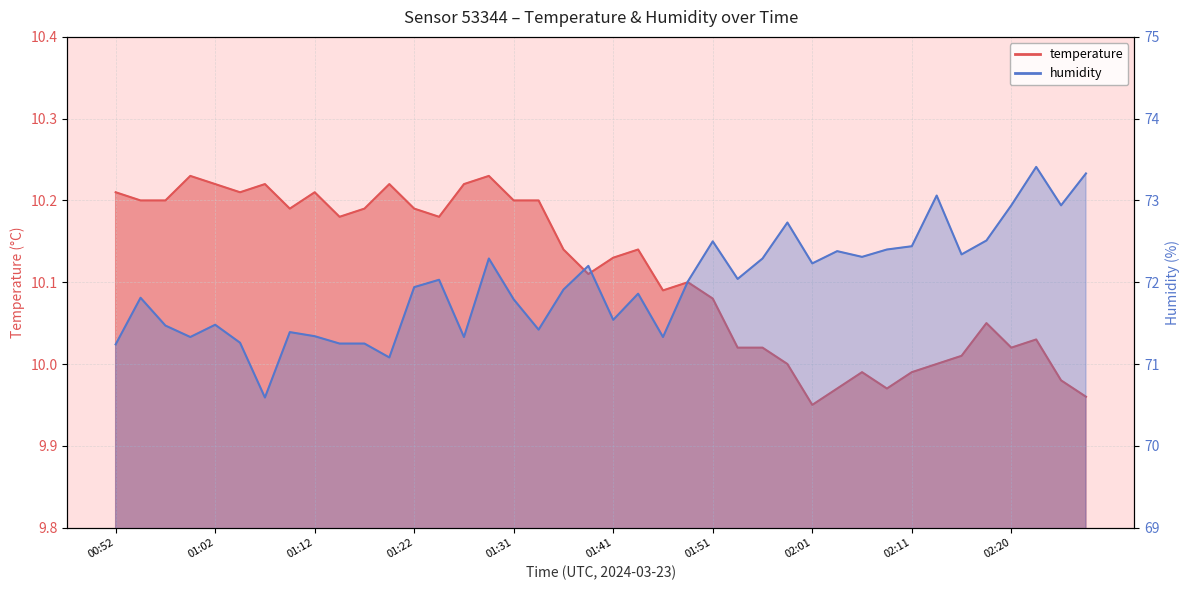

Reading right to left, what are all the values shown in this chart?

temperature: 10.0	10.0	10.0	10.0	10.1	10.0	10.0	10.0	10.0	10.0	10.0	9.9	10.0	10.0	10.0	10.1	10.1	10.1	10.1	10.1	10.1	10.1	10.2	10.2	10.2	10.2	10.2	10.2	10.2	10.2	10.2	10.2	10.2	10.2	10.2	10.2	10.2	10.2	10.2	10.2
humidity: 73.3	72.9	73.4	72.9	72.5	72.3	73.1	72.4	72.4	72.3	72.4	72.2	72.7	72.3	72.0	72.5	72.0	71.3	71.9	71.5	72.2	71.9	71.4	71.8	72.3	71.3	72.0	71.9	71.1	71.2	71.2	71.3	71.4	70.6	71.3	71.5	71.3	71.5	71.8	71.2